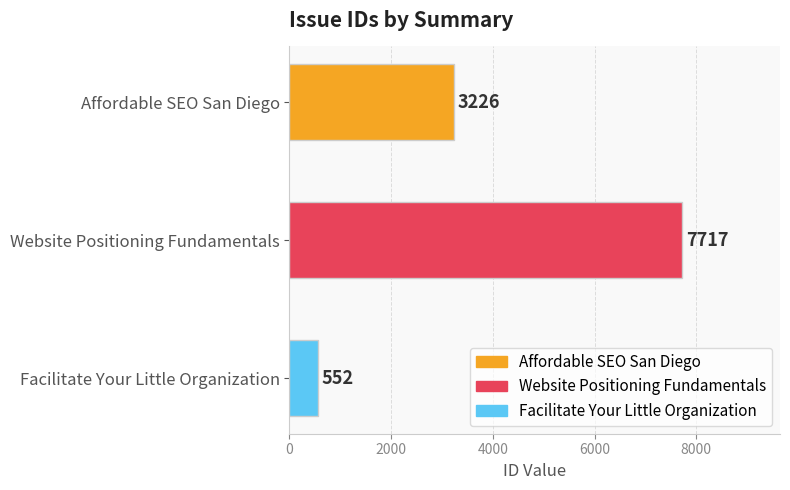

Are the bars grouped side by side (vs. stacked)?

No